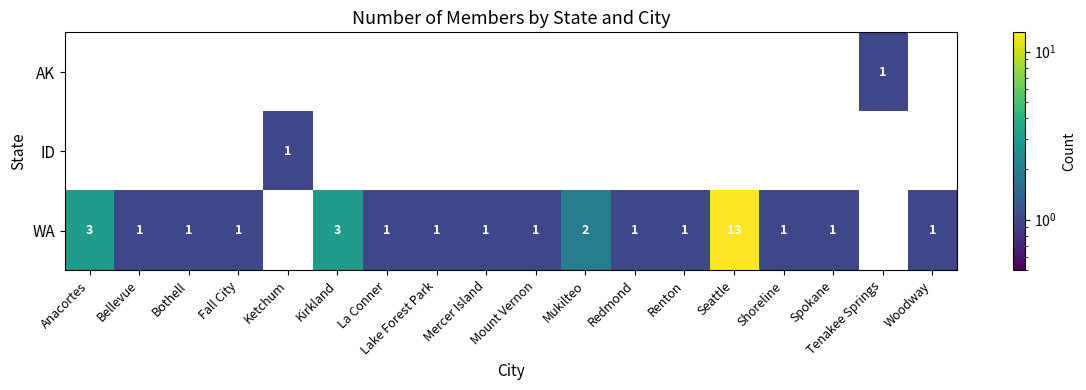

Is it true that AK equals 1 at Tenakee Springs?

True